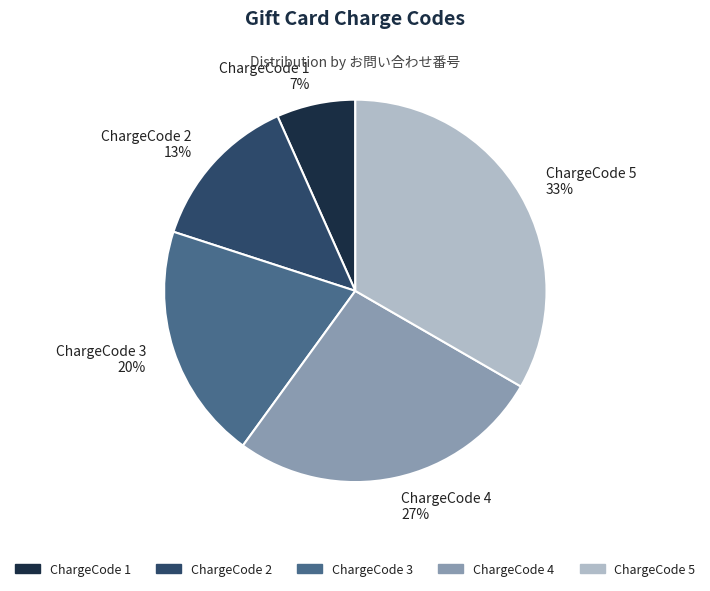

How many segments does this pie chart have?

5